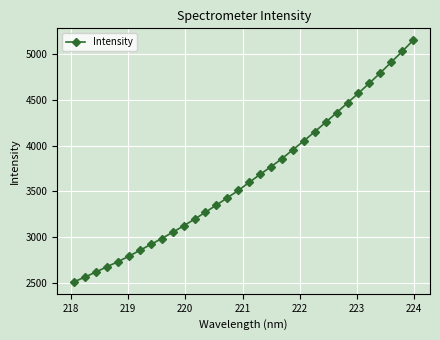

What is the value of the 26th point from the left?

4467.0